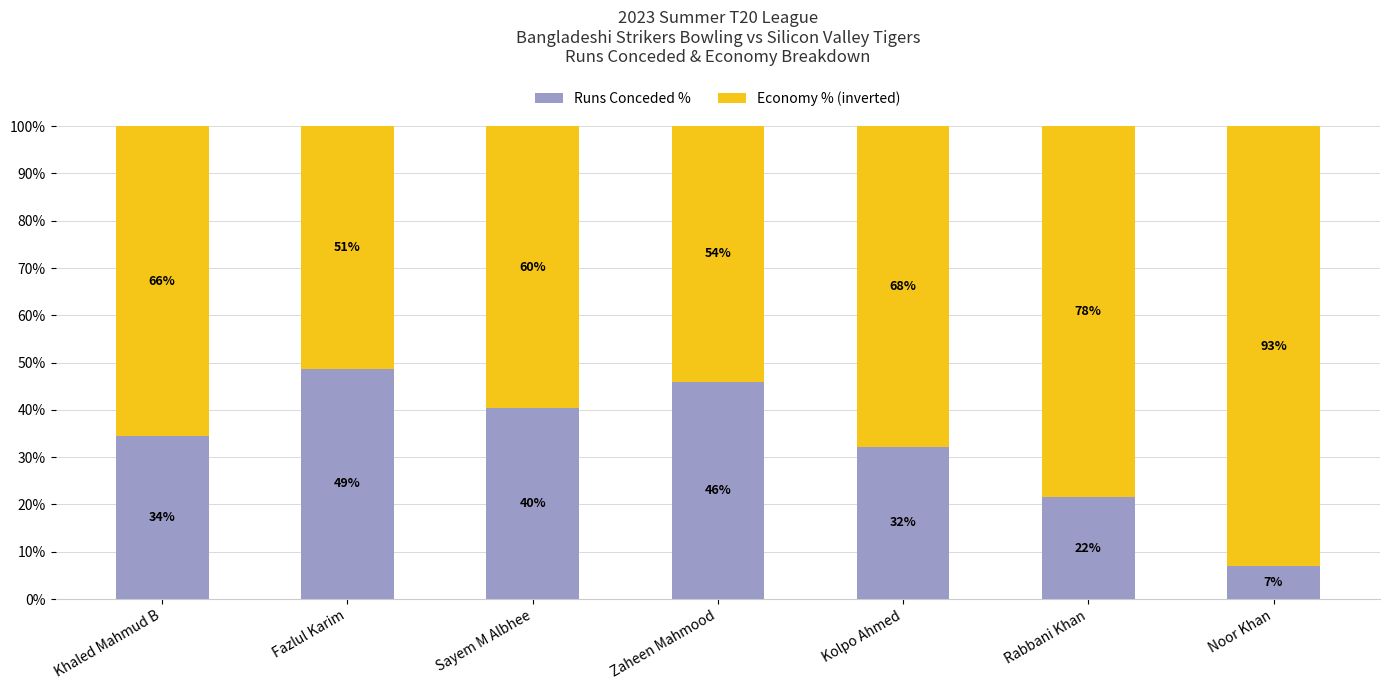

How many bars are there in total?

7